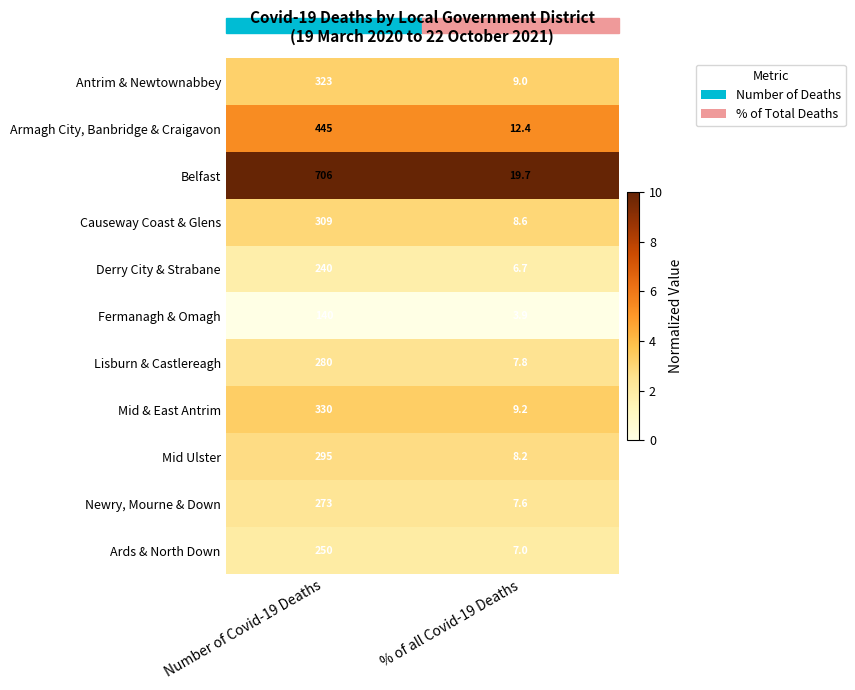

True or false: Belfast has a value of 31.5 at % of all Covid-19 Deaths.

False